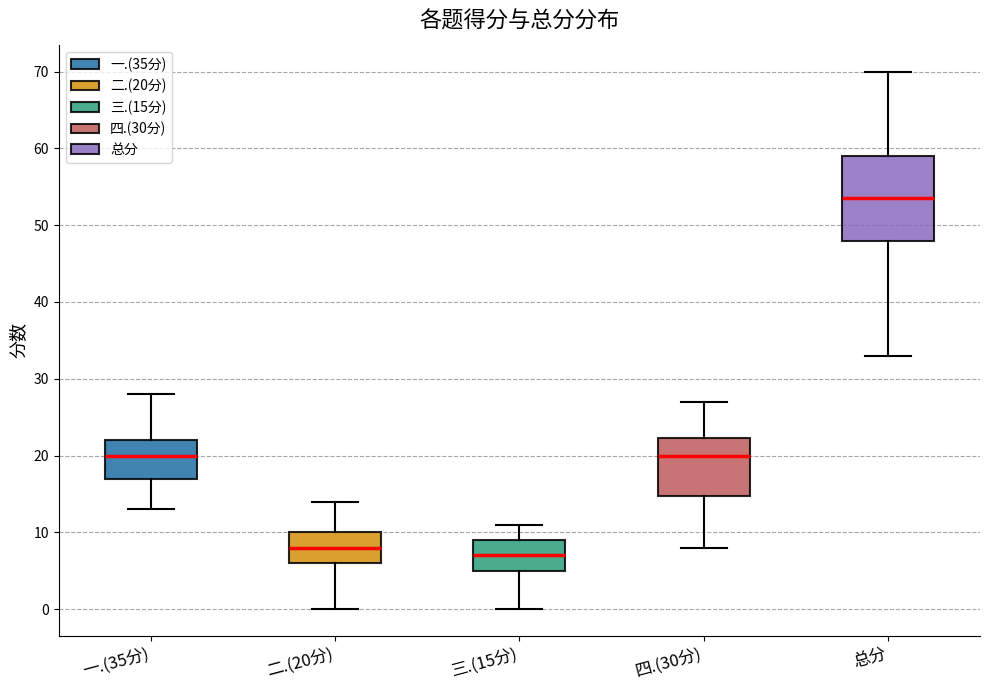

Comparing the boxes themselves (not the whiskers), which one is the tallest?

总分